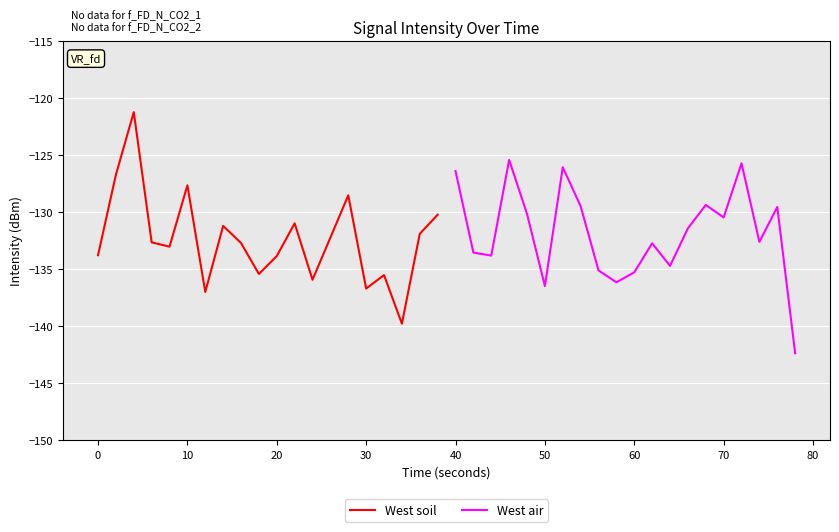

At which label does West air first exceed -131?

40